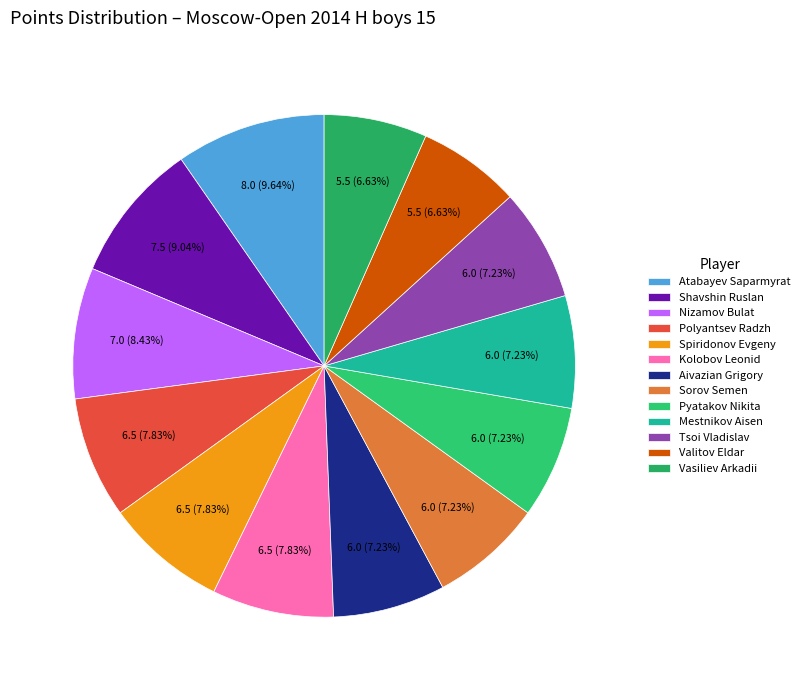

To the nearest percent, what is the average slice percentage?

8%